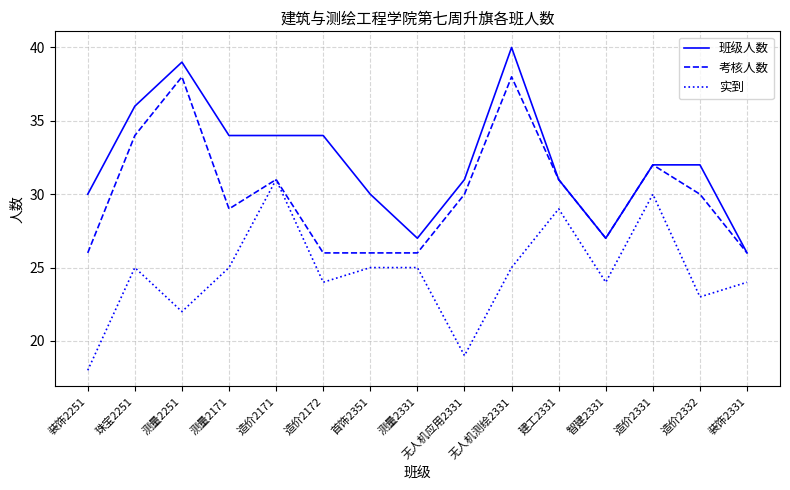

What is the spread (max minus min) of values at 首饰2351?

5